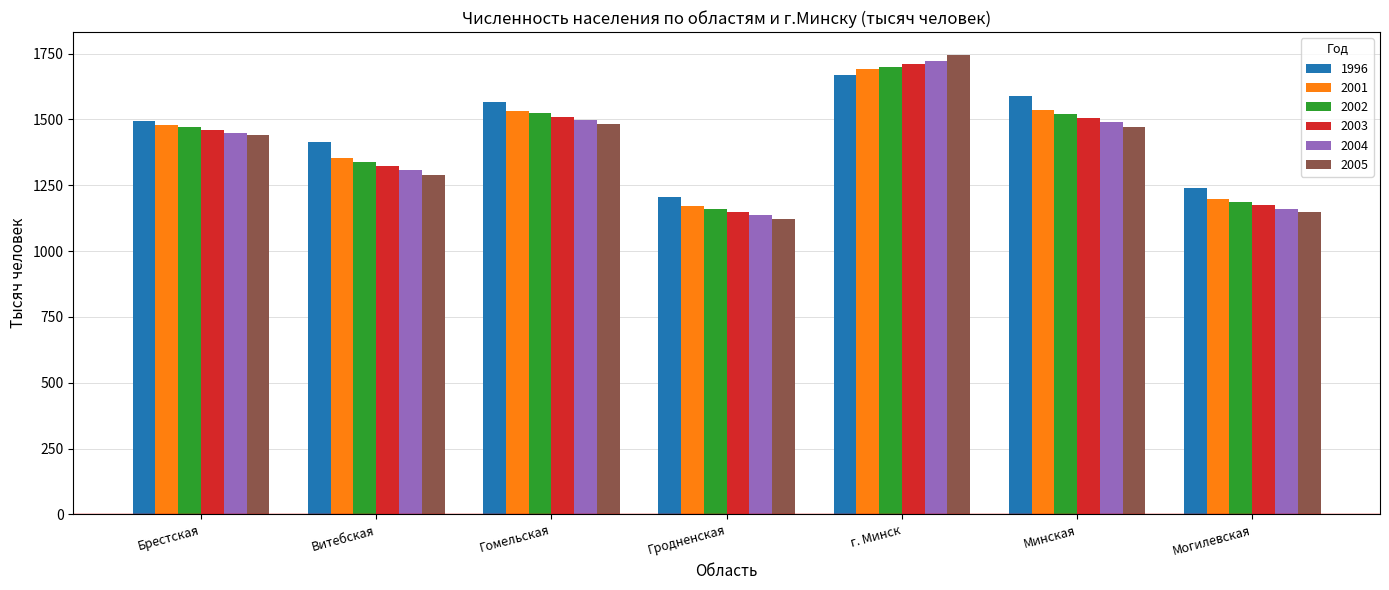

Between Гомельская and Гродненская, which series saw the biggest shift?

2002